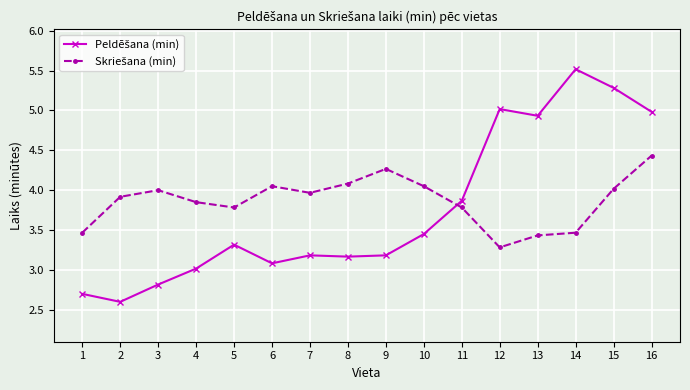

What is the smallest value displayed?

2.6